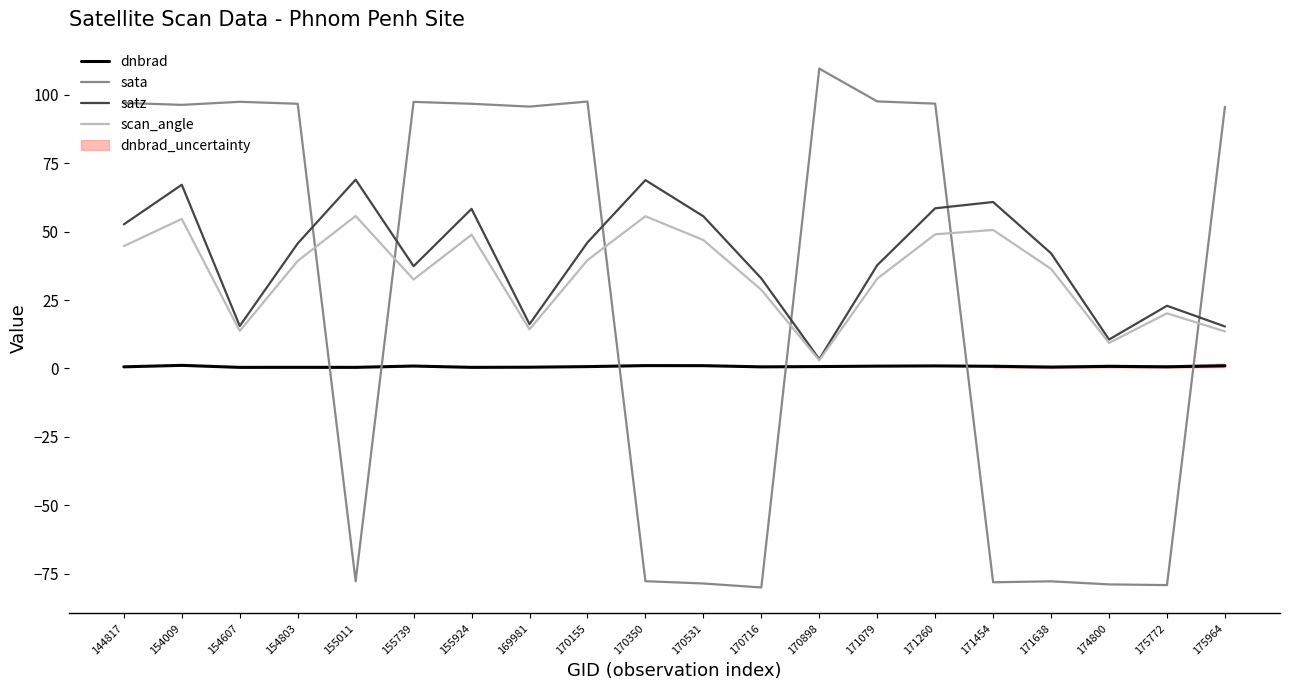

How many values in sata are below zero?

8